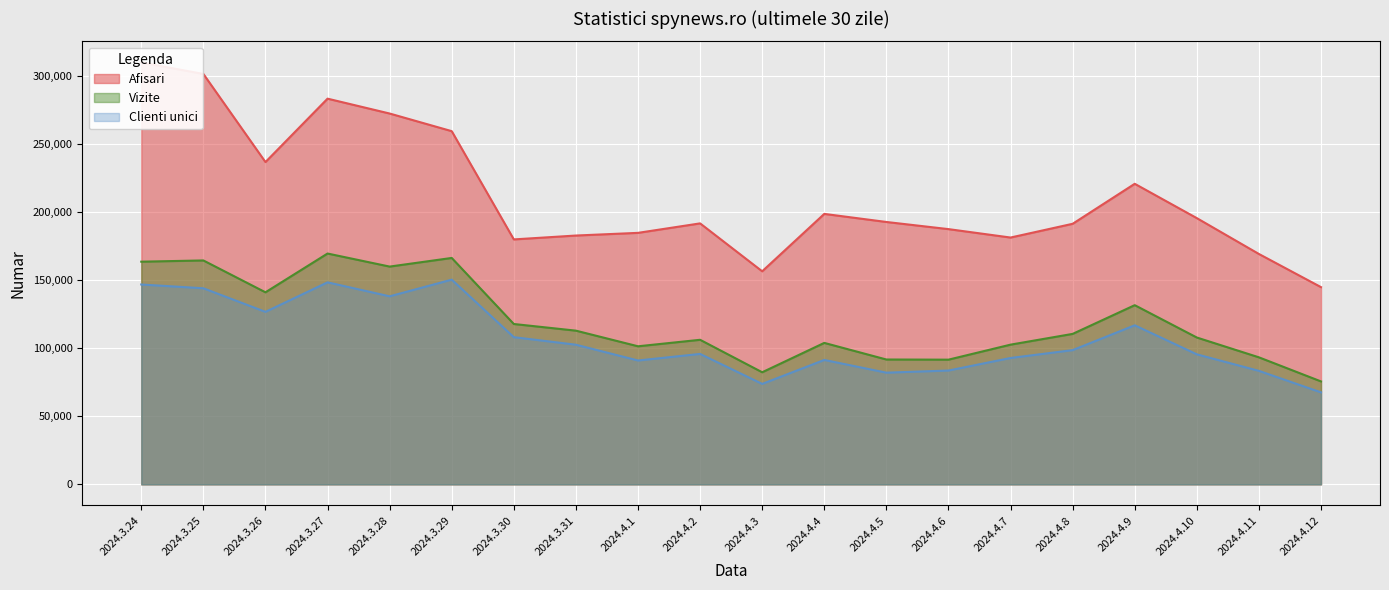

True or false: Afisari has a value of 345244 at 2024.4.10.

False